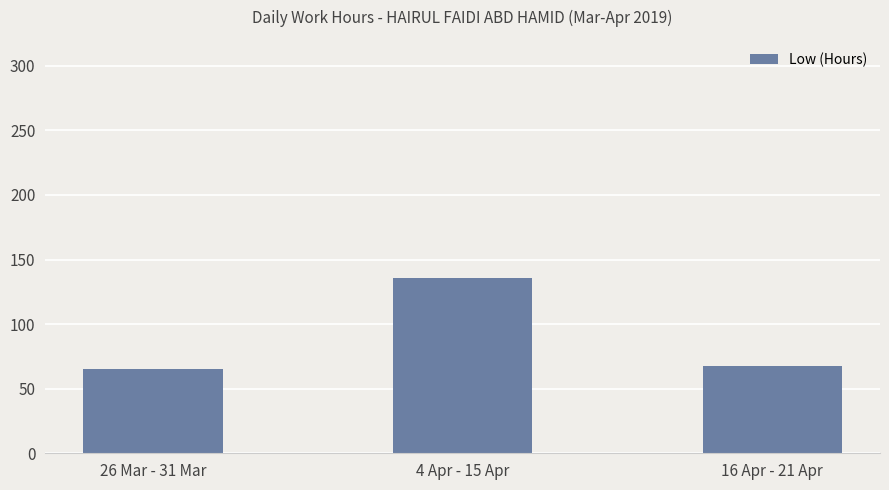

At which label does the data first exceed 67?

4 Apr - 15 Apr